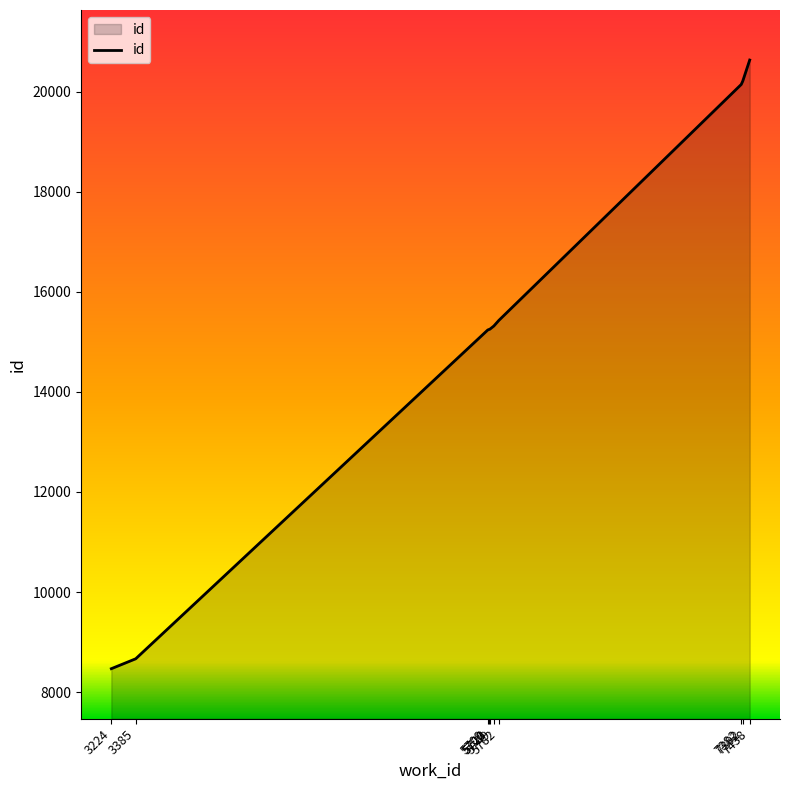

What is the change in value from 3224 to 5782?

+6960